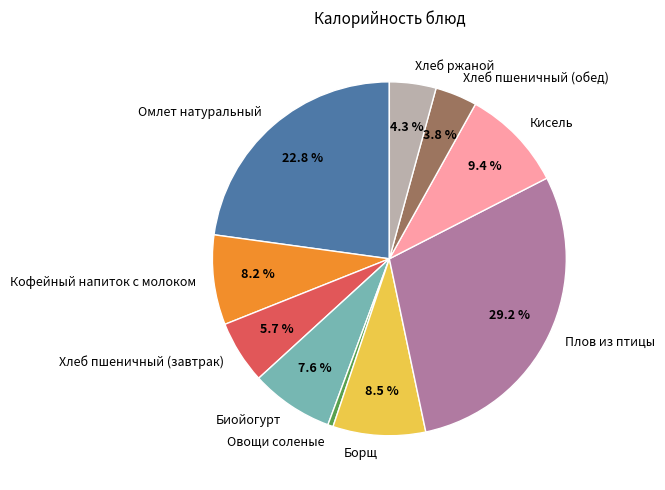

Does any single category account for the majority?

No